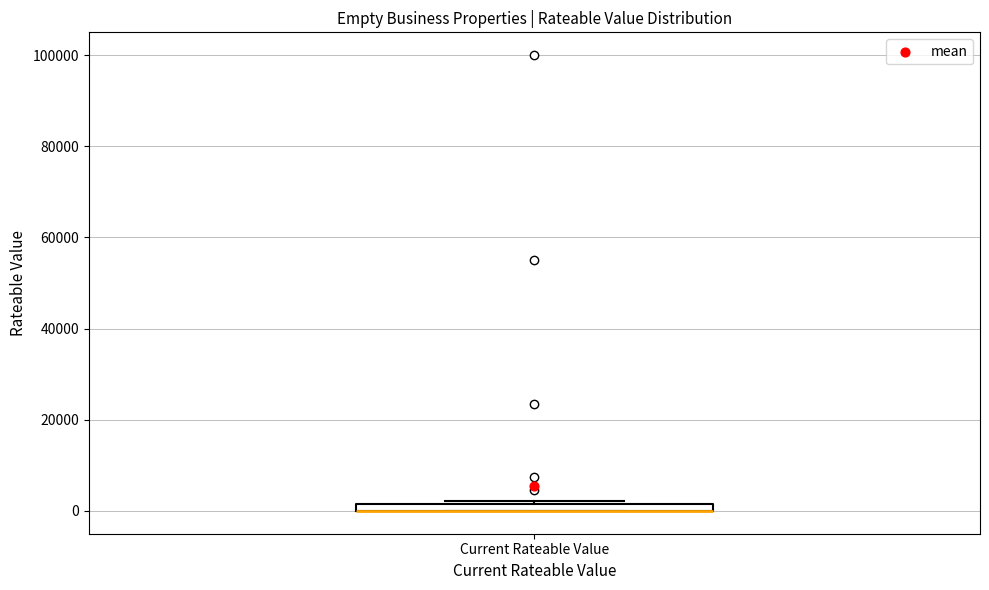

Where is the upper edge of the box for Current Rateable Value on the y-axis? The values are not printed on the chart, so give them approximately, as read against the axis.

2000